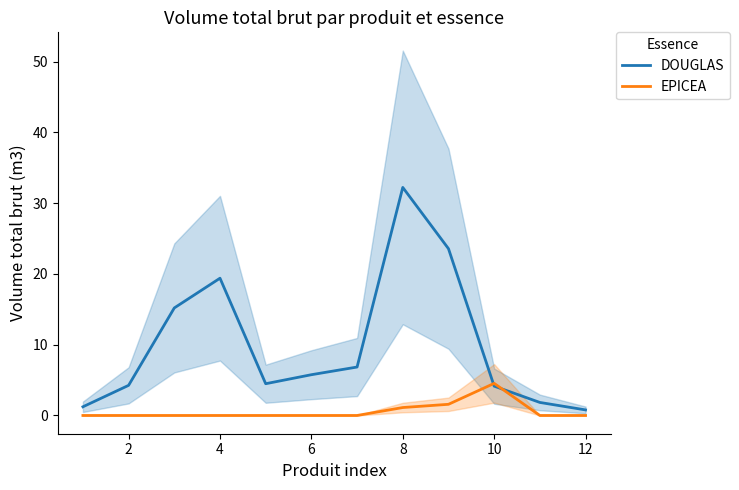

Does the chart display data point markers on the line(s)?

No